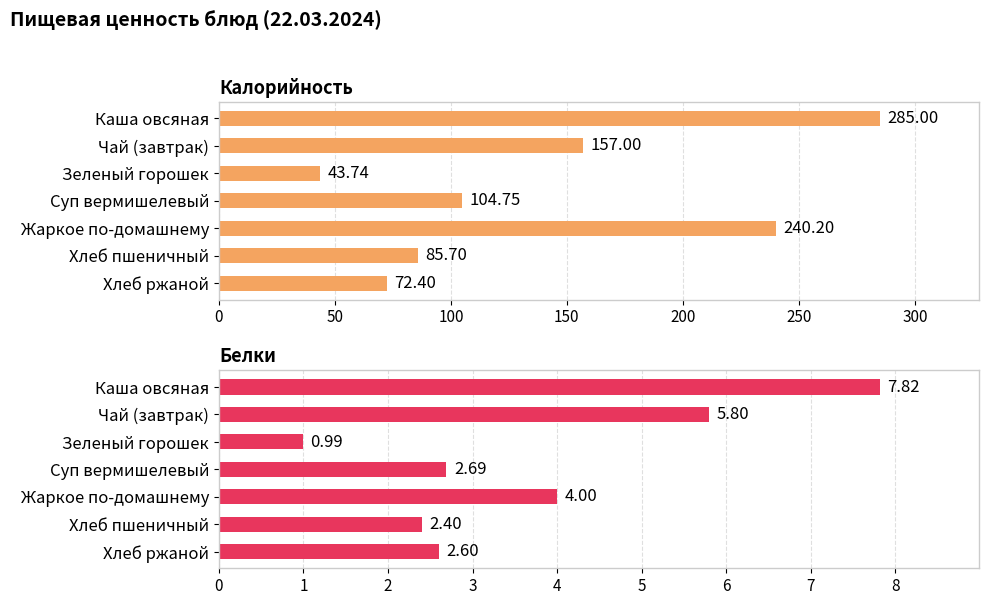

How many bars are there in each group?

2